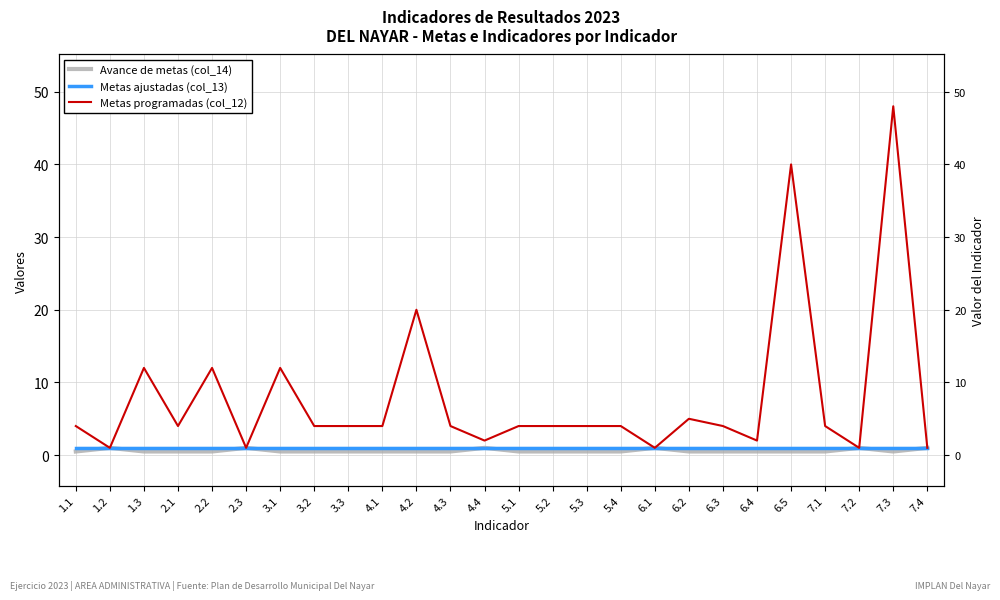

Does the chart have visible grid lines?

Yes